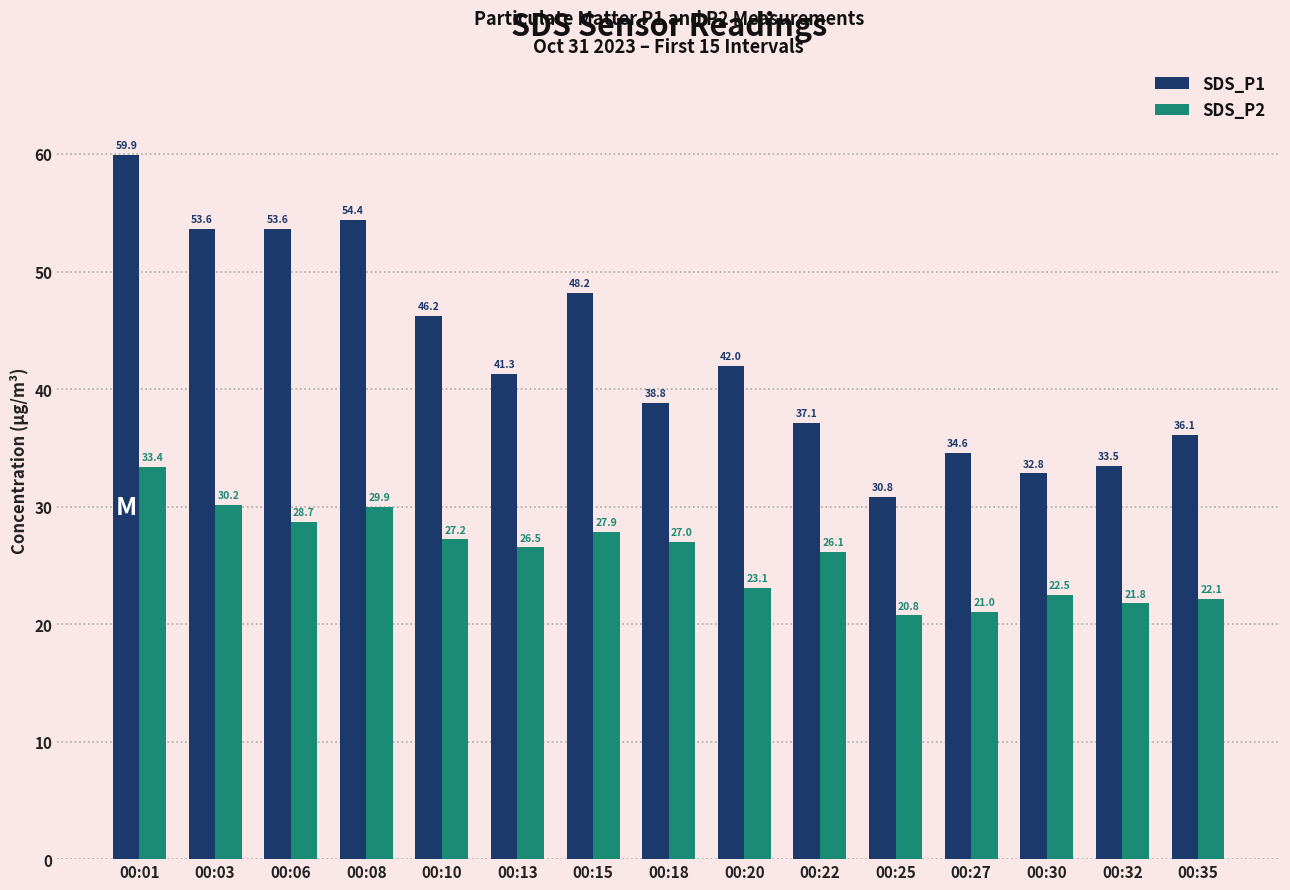

Is the value of SDS_P2 at 00:06 greater than the value of SDS_P1 at 00:15?

No